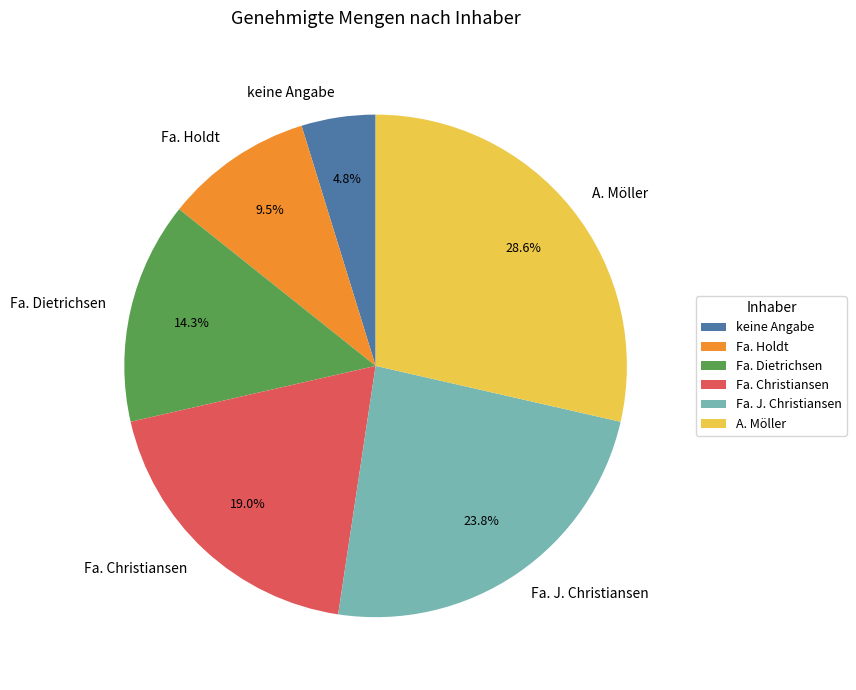

Rank the categories by value from lowest to highest.

keine Angabe, Fa. Holdt, Fa. Dietrichsen, Fa. Christiansen, Fa. J. Christiansen, A. Möller